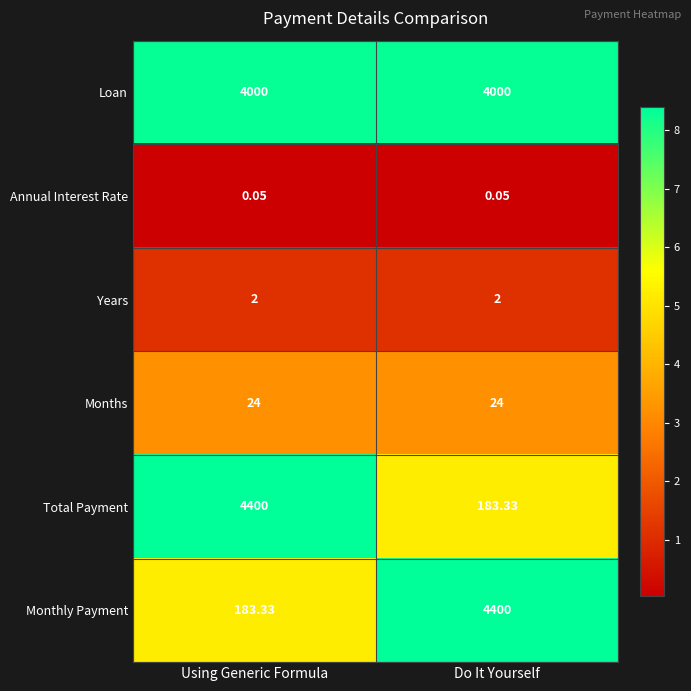

Count the number of categories in the chart.

2